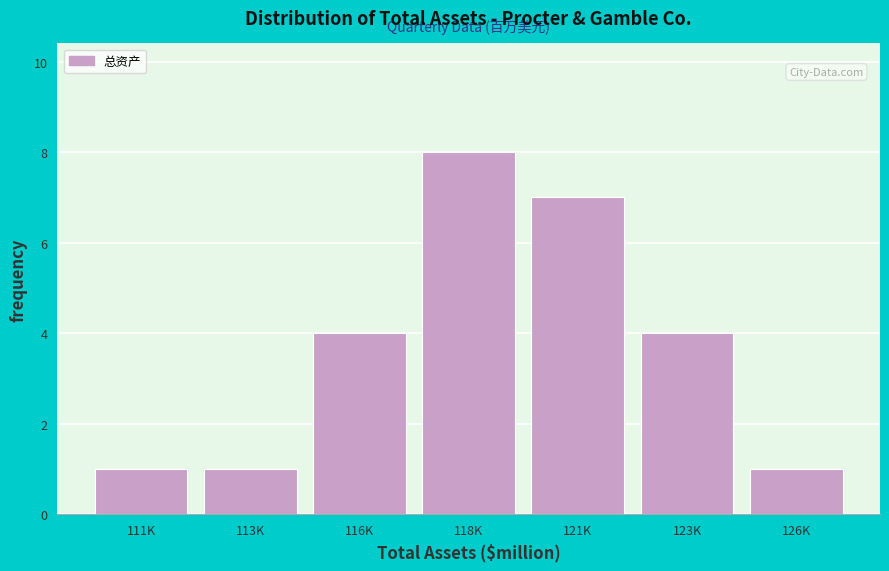

Reading left to right, list all the values displayed in this chart.

1	1	4	8	7	4	1